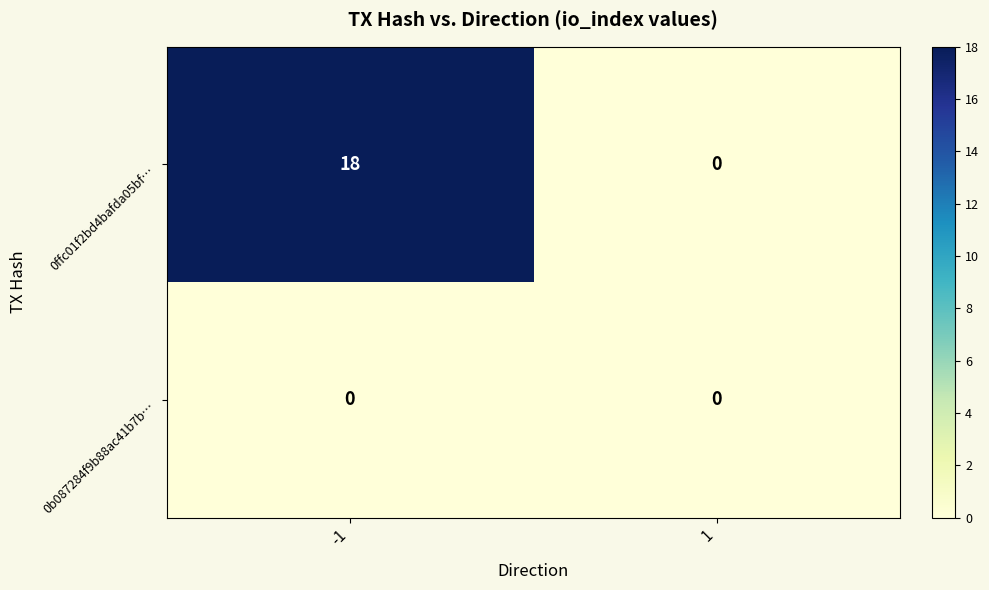

What is the greatest value displayed?

18